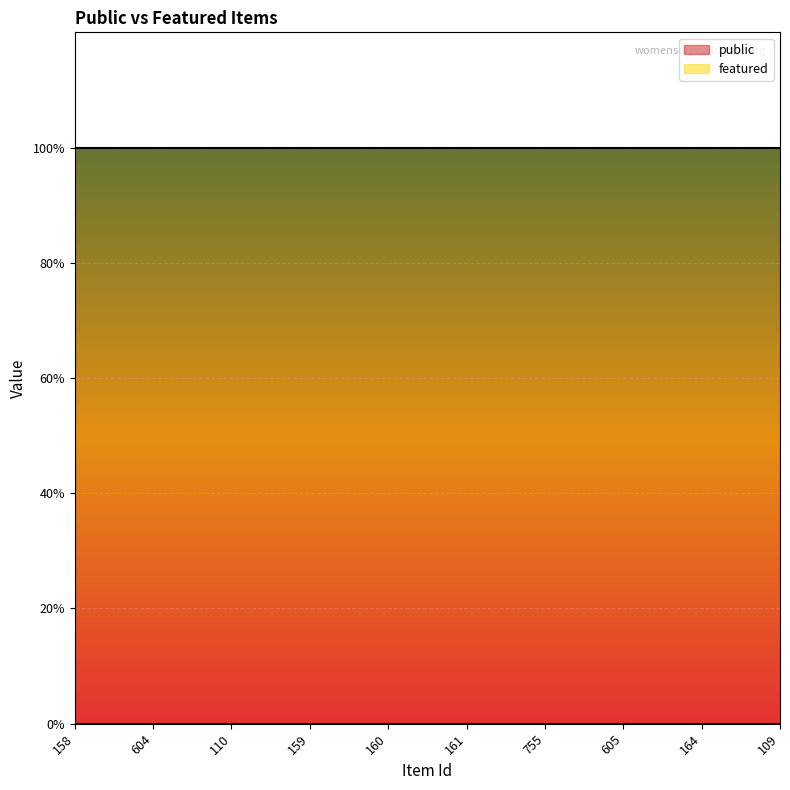

Which series has the largest total across all categories?

public